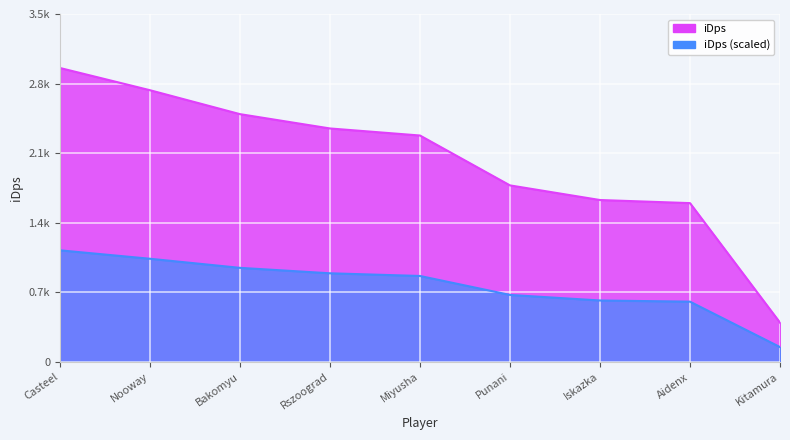

What position from the right is Bakomyu?

7